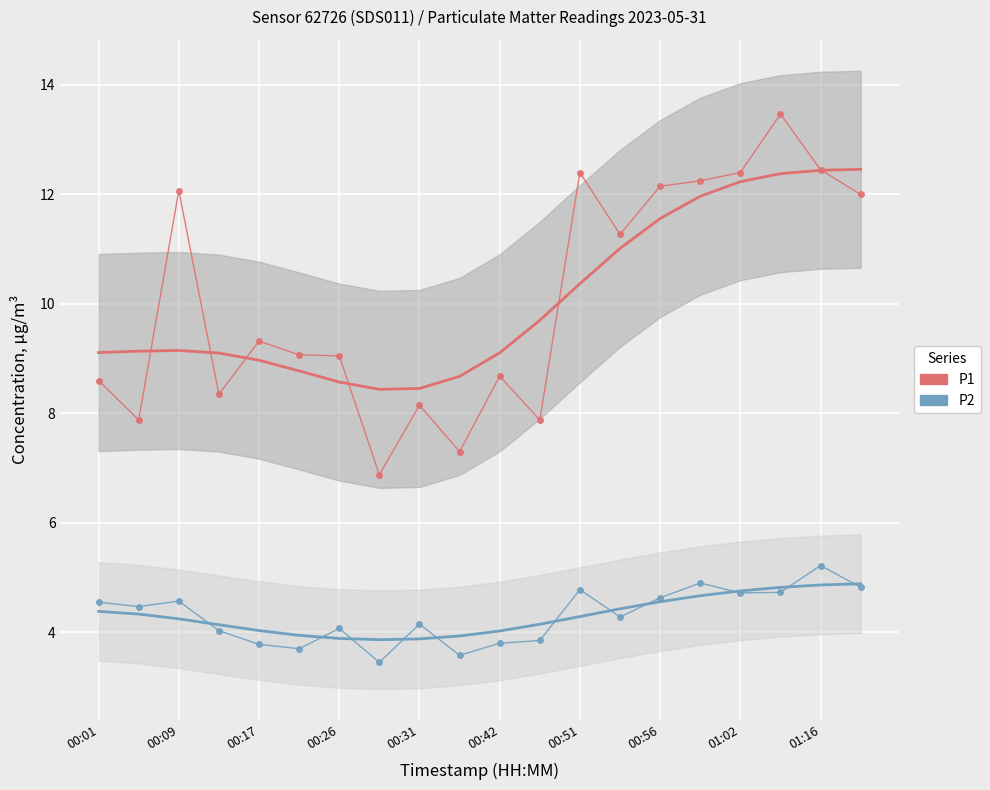

True or false: P1 and P2 cross at least once.

False